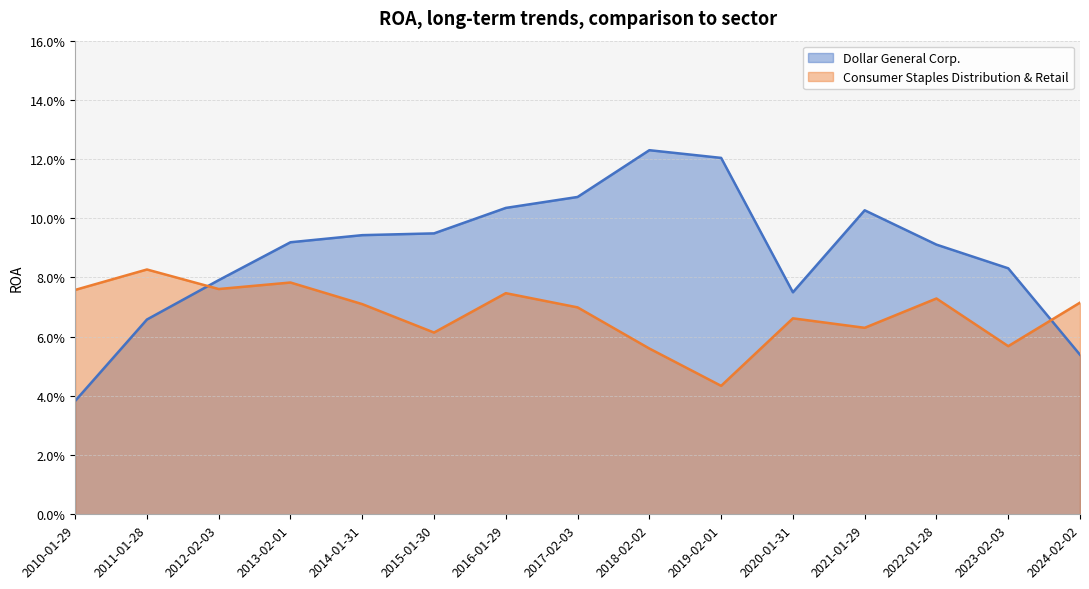

Count the number of data series in this chart.

2